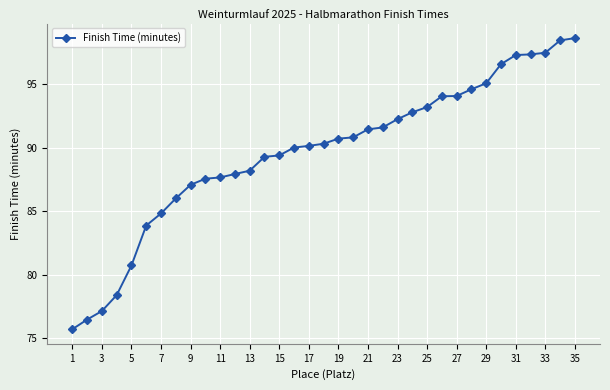

What is the value of the 34th point from the left?

98.4